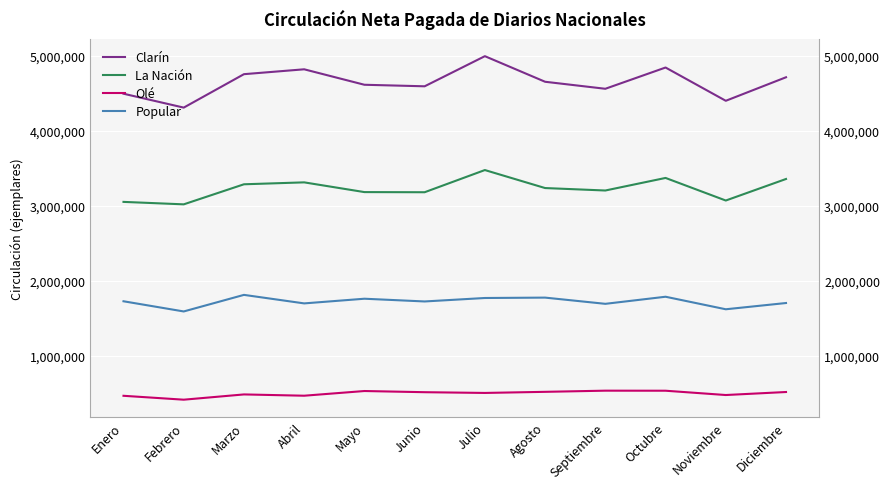

Which category has the highest value across all series?

Julio